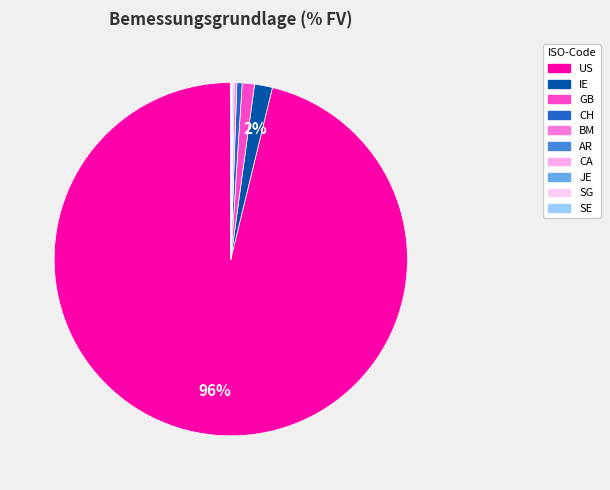

To the nearest percent, what is the difference between the GB and SG slice percentages?

1%